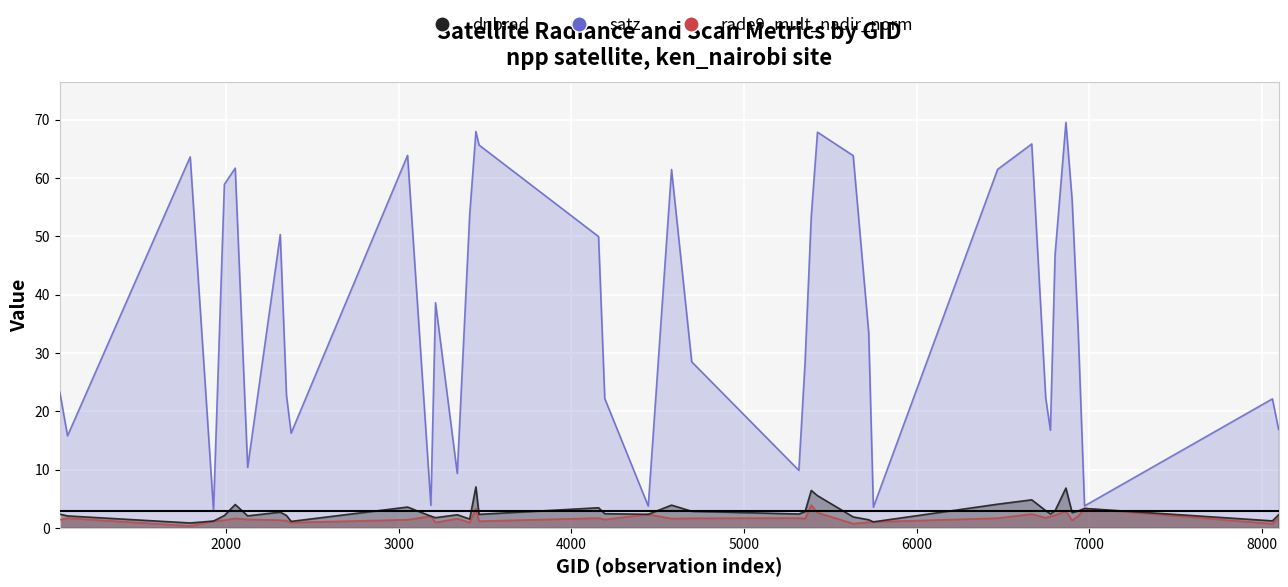

True or false: dnbrad has more than 0 points higher than both neighbors.

True